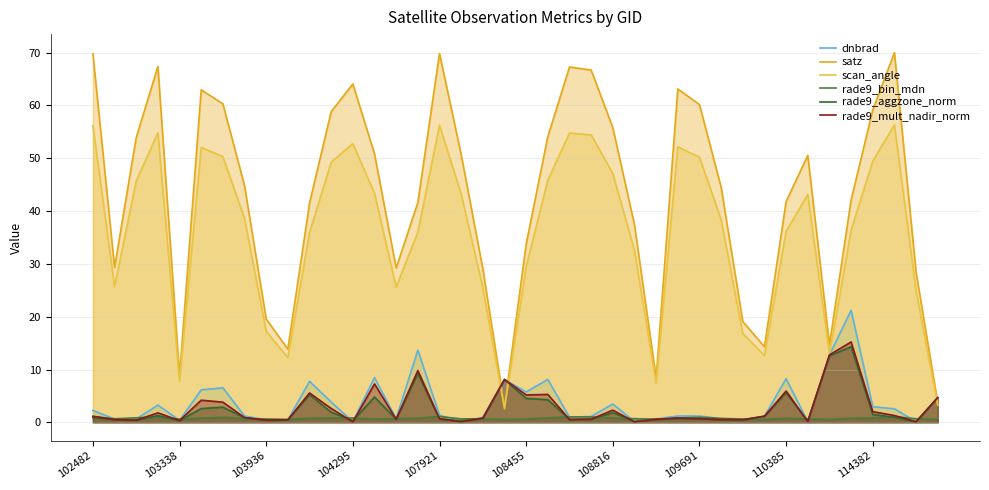

In scan_angle, how many points are higher than both neighbors (excluding endpoints)?

8